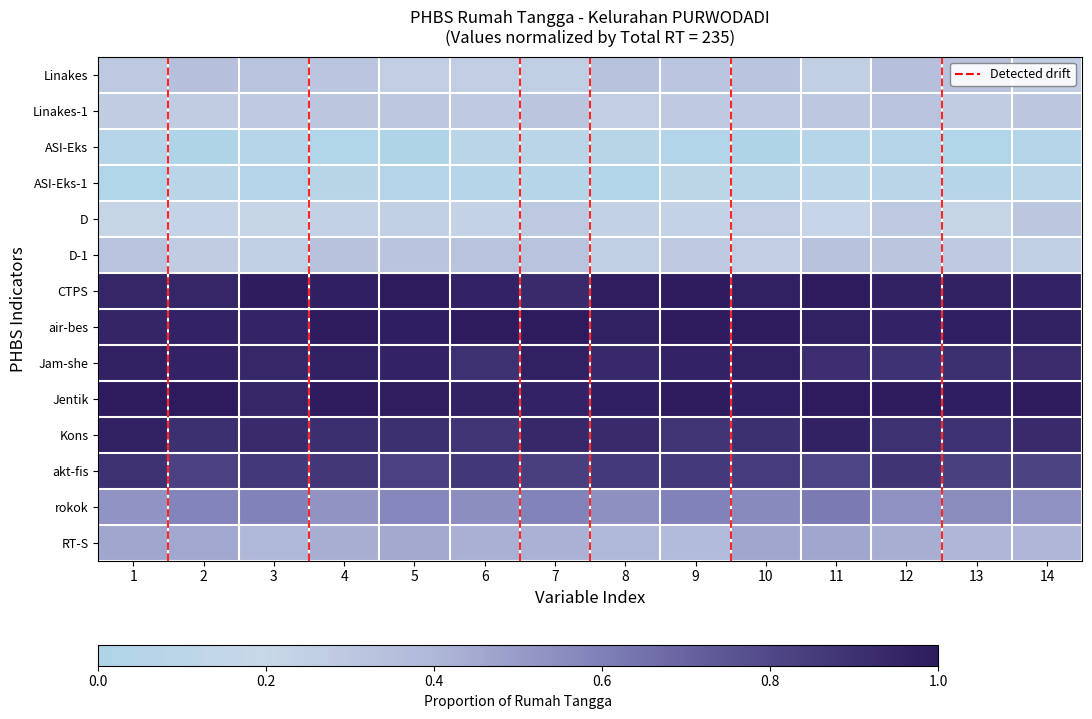

What is the maximum value shown in the chart?

1.0